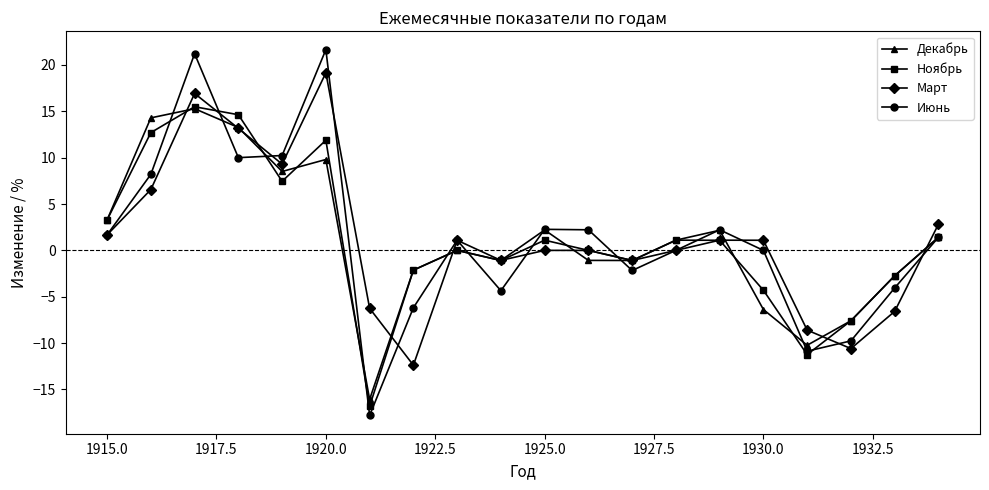

What is the sum of all Июнь values?

27.0